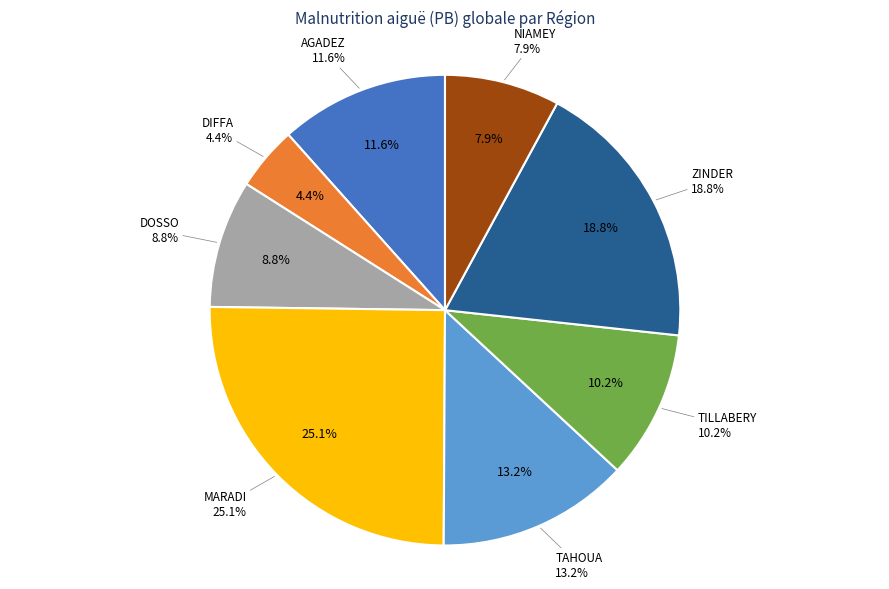

The TILLABERY slice represents 10% of the pie. True or false?

True